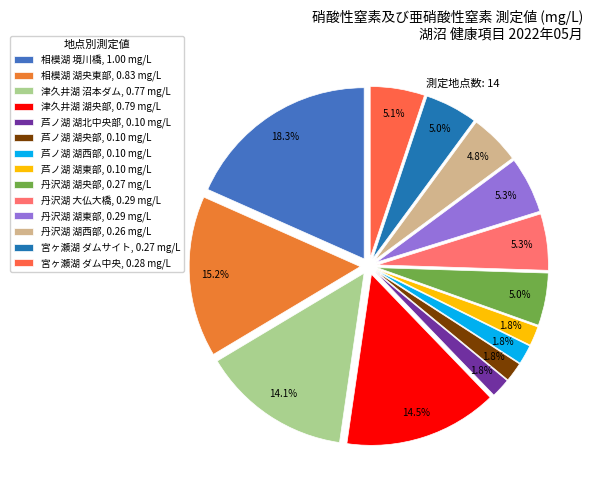

Is 津久井湖 湖央部 the majority of the pie?

No